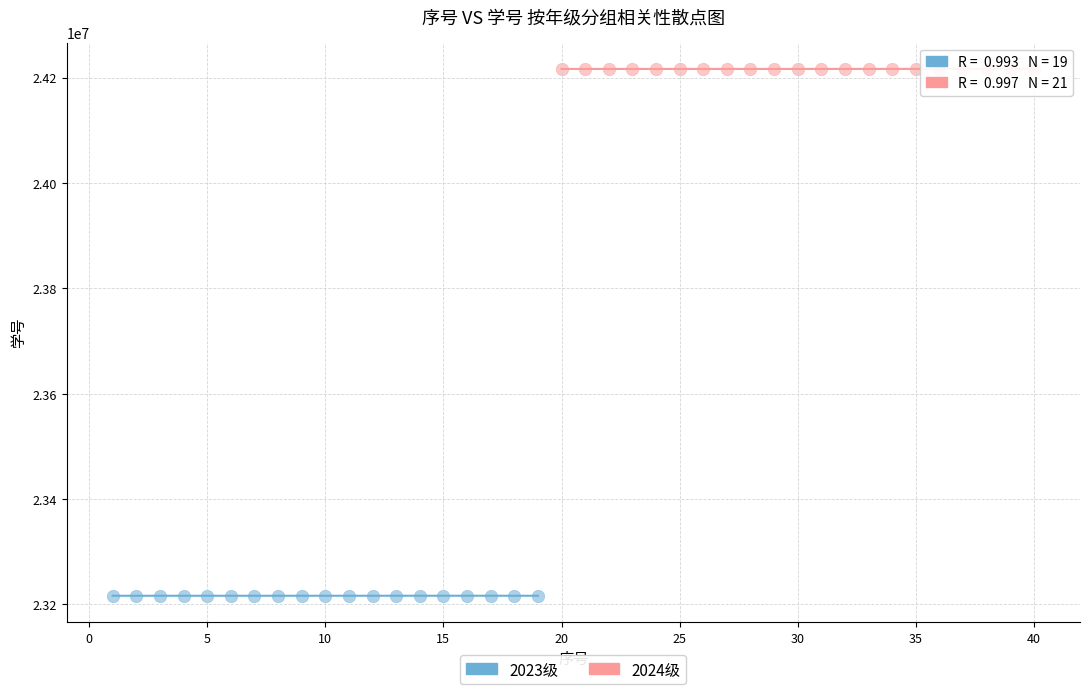

Which series reaches the maximum Y coordinate?

2024级